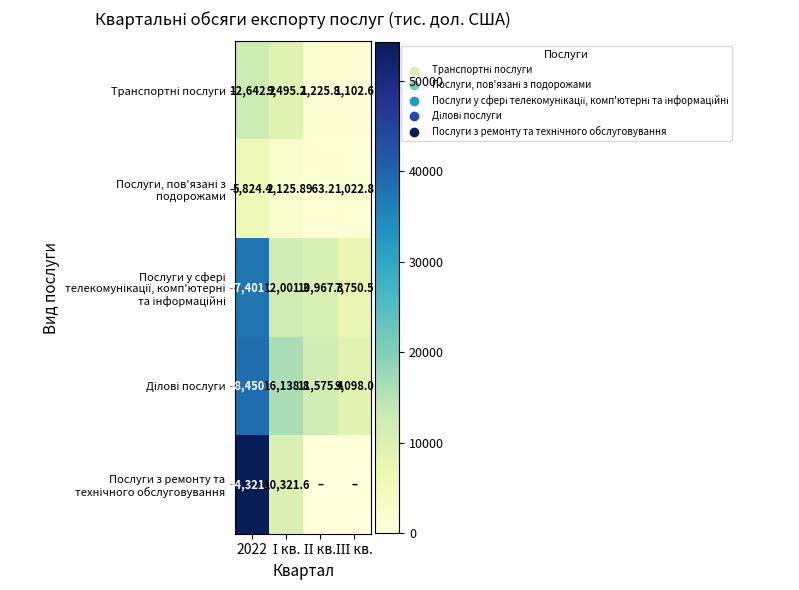

What is the greatest value displayed?

54321.2